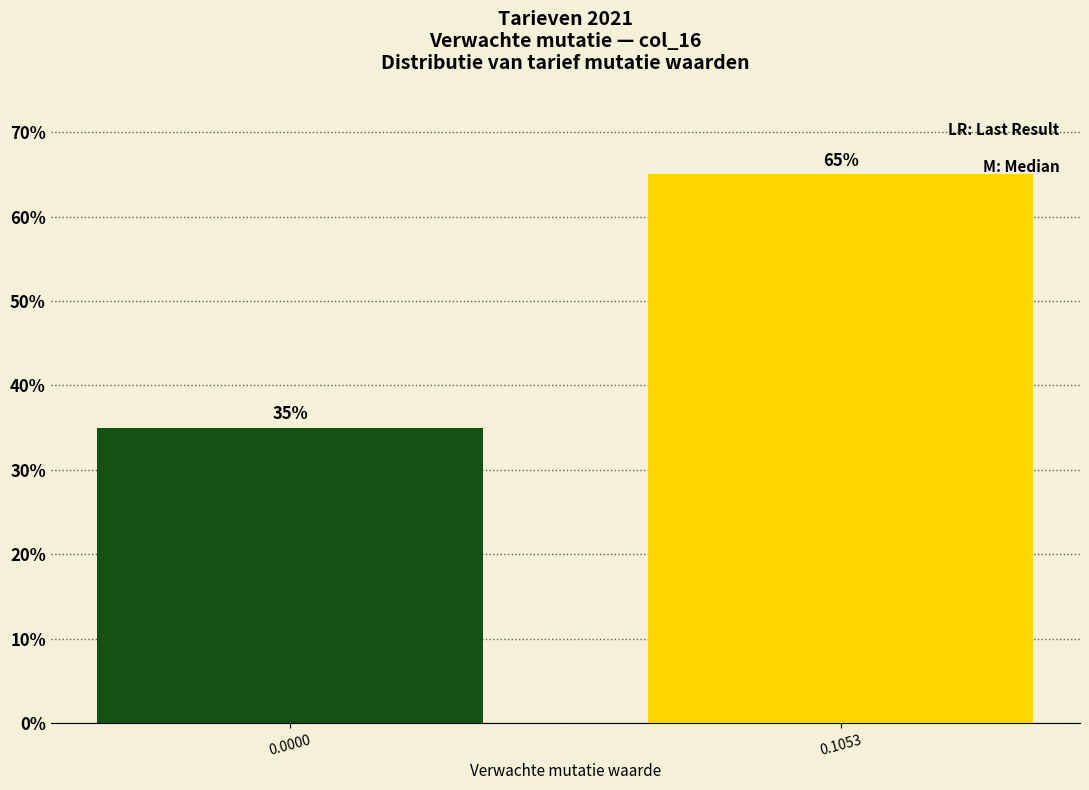

Reading right to left, transcribe all the data shown in this chart.

65	35